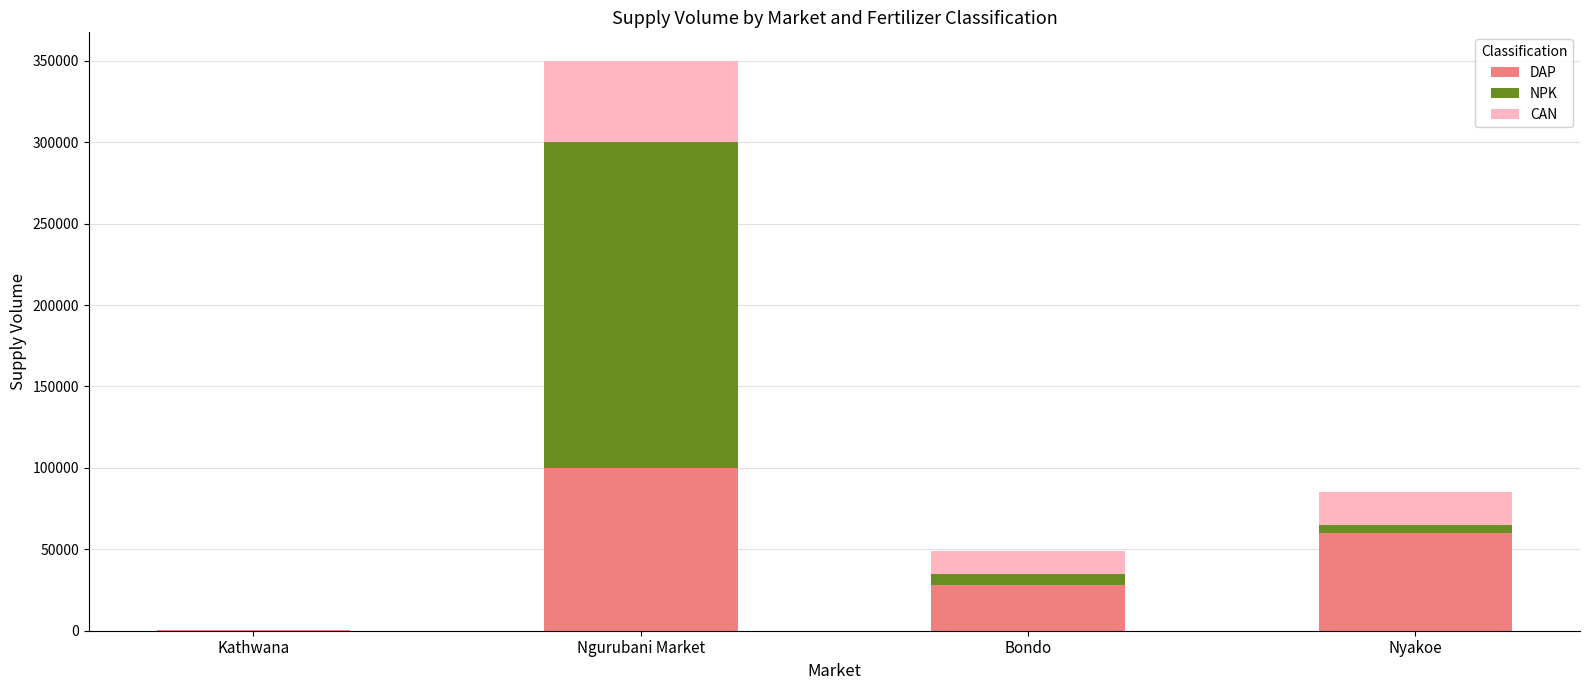

How many data points does each series have?

4